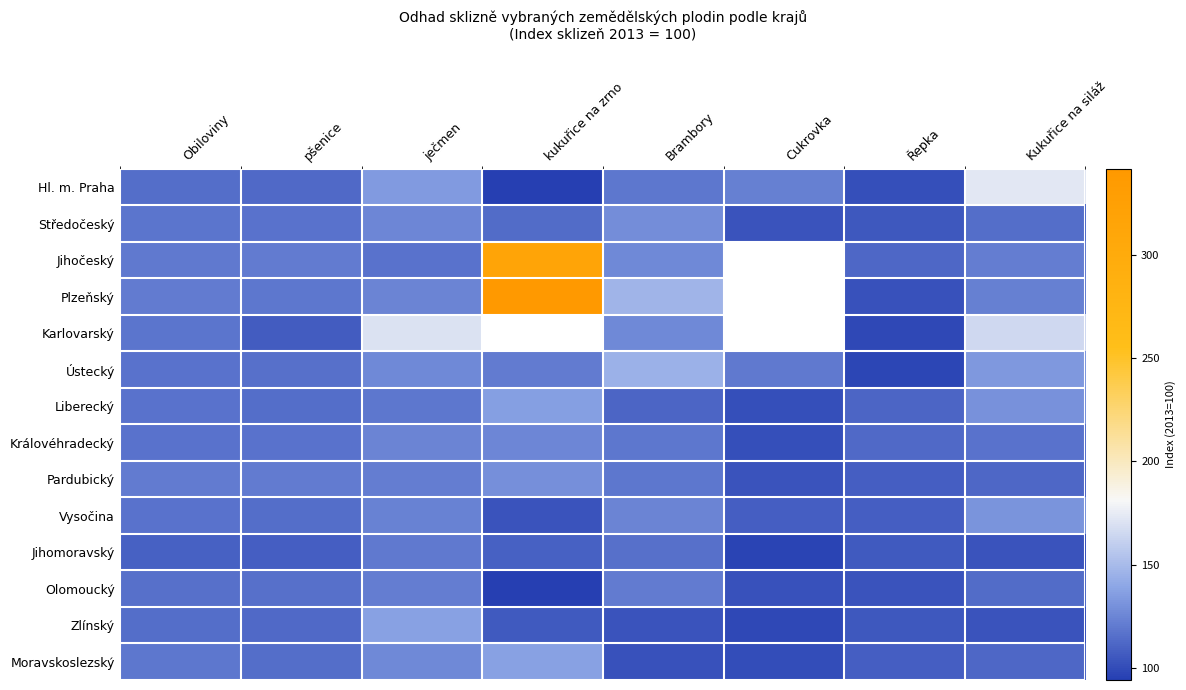

At Řepka, list the series in order from largest to smallest.

Královéhradecký, Jihočeský, Liberecký, Vysočina, Moravskoslezský, Pardubický, Jihomoravský, Zlínský, Středočeský, Olomoucký, Plzeňský, Hl. m. Praha, Karlovarský, Ústecký